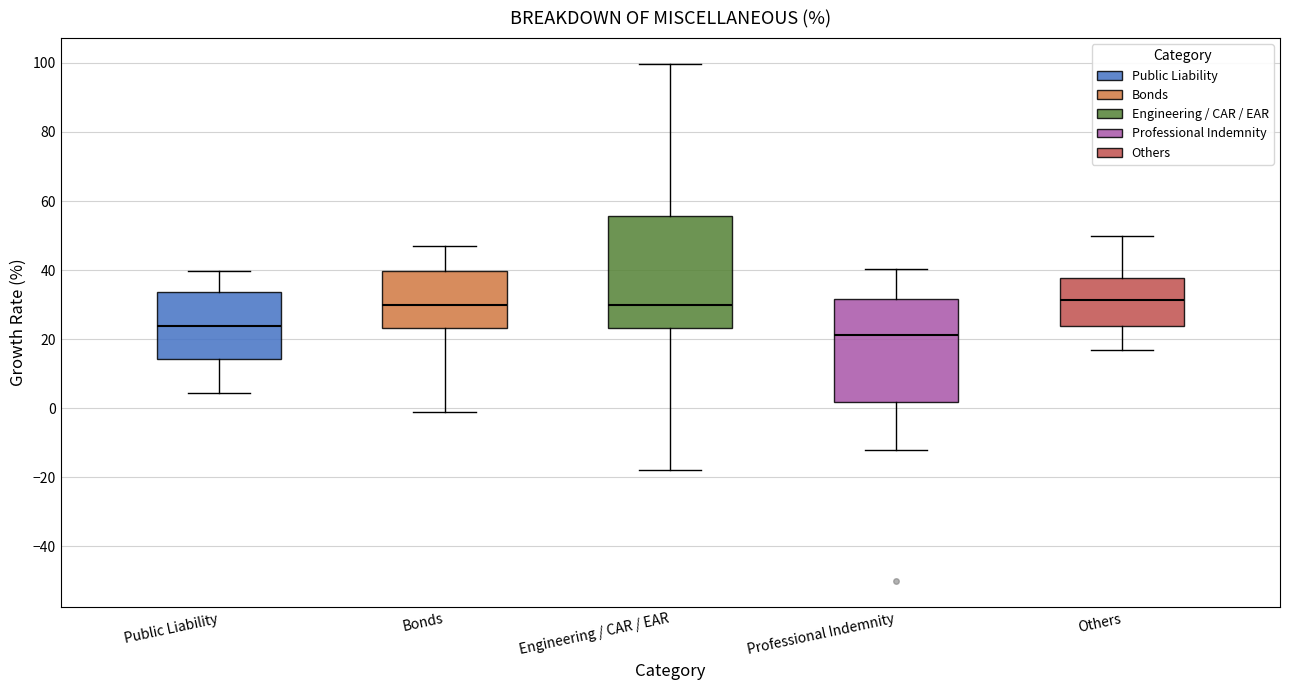

Reading left to right, transcribe this box plot: for each box, give where its median line is, the range the box spans, and where its two whiskers end, as read against the y-axis. The values are not printed on the chart, so give them approximately, as read against the axis.

Public Liability: median 24, box 14 to 34, whiskers 4 to 40
Bonds: median 30, box 24 to 40, whiskers -2 to 46
Engineering / CAR / EAR: median 30, box 24 to 56, whiskers -18 to 100
Professional Indemnity: median 22, box 2 to 32, whiskers -12 to 40
Others: median 32, box 24 to 38, whiskers 18 to 50